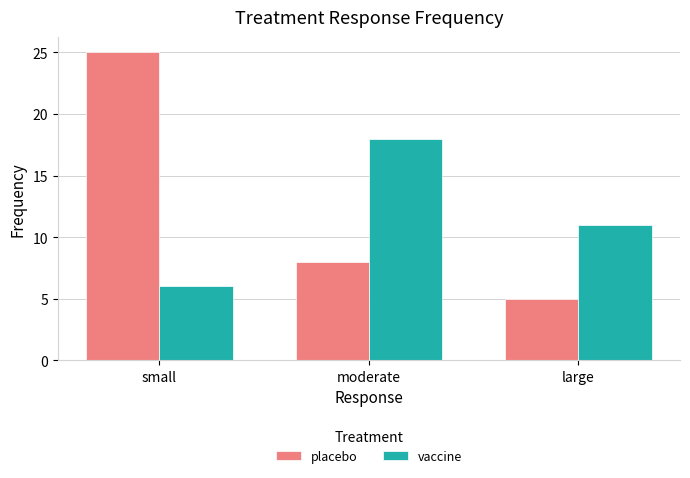

What is the difference between the vaccine values at moderate and large?

7